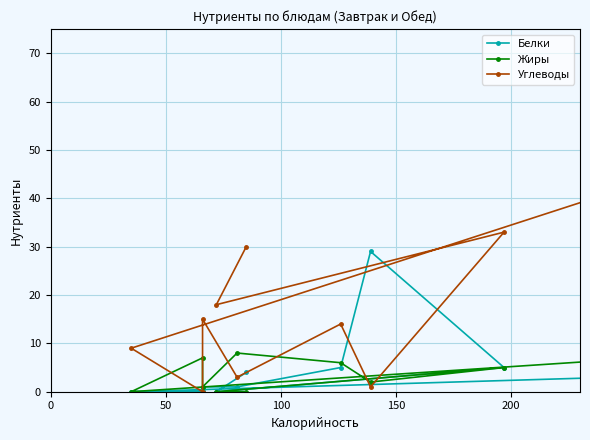

Does the chart have visible grid lines?

Yes